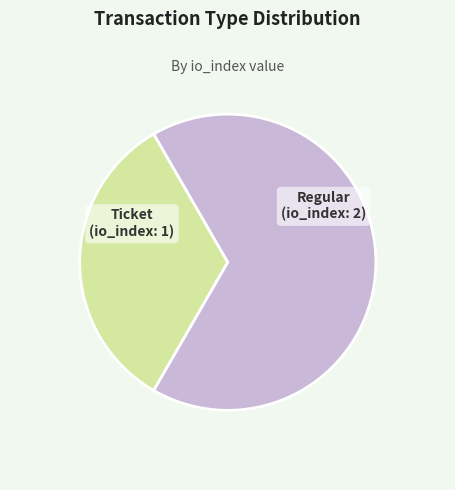

Is there any slice that represents more than half of the pie?

Yes